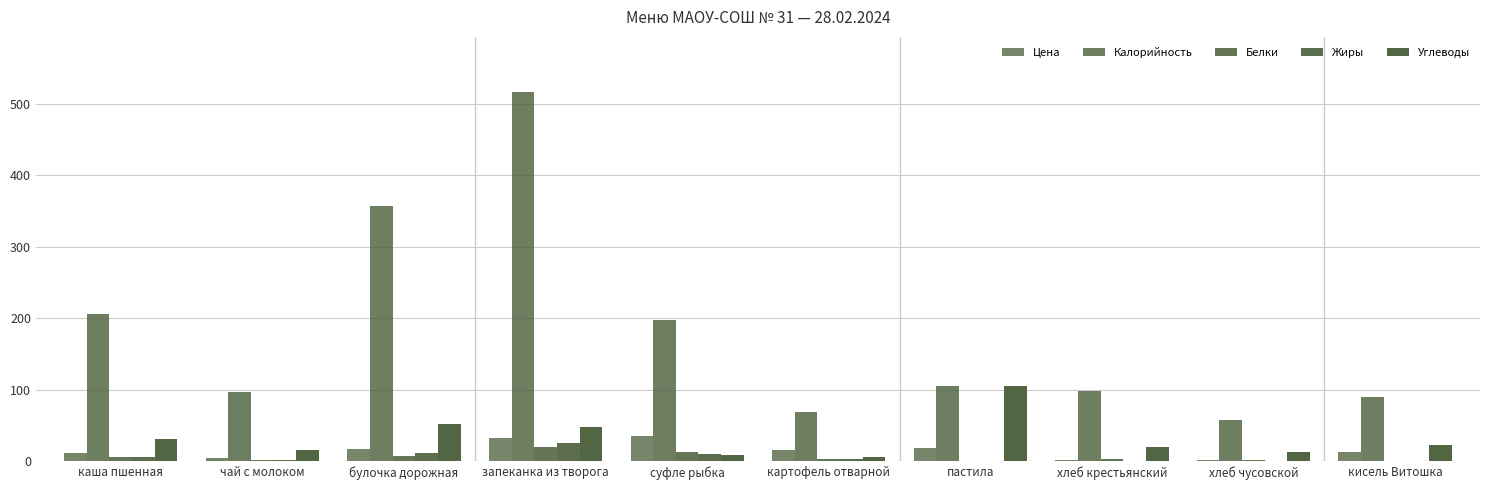

Which category has the highest value across all series?

запеканка из творога